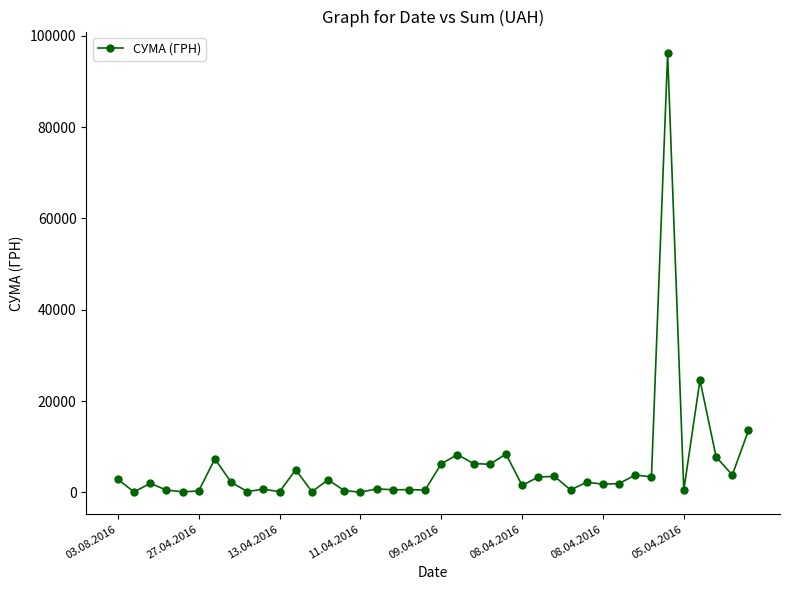

What is the average value?

5771.9